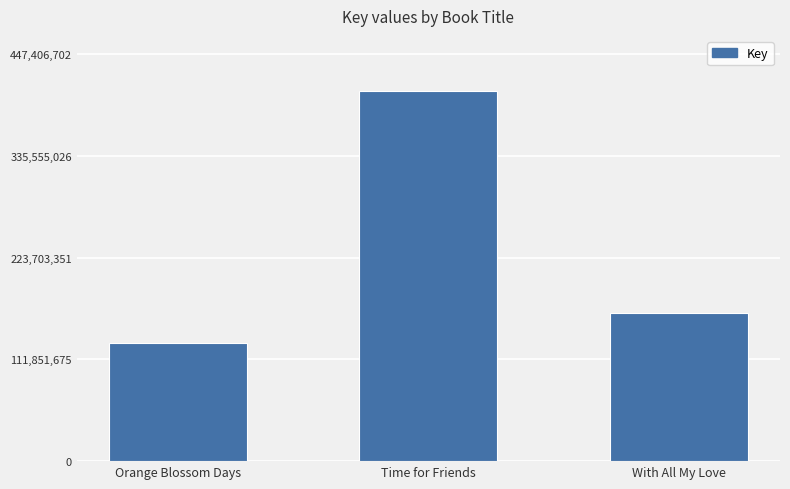

Which has a higher value, Orange Blossom Days or Time for Friends?

Time for Friends